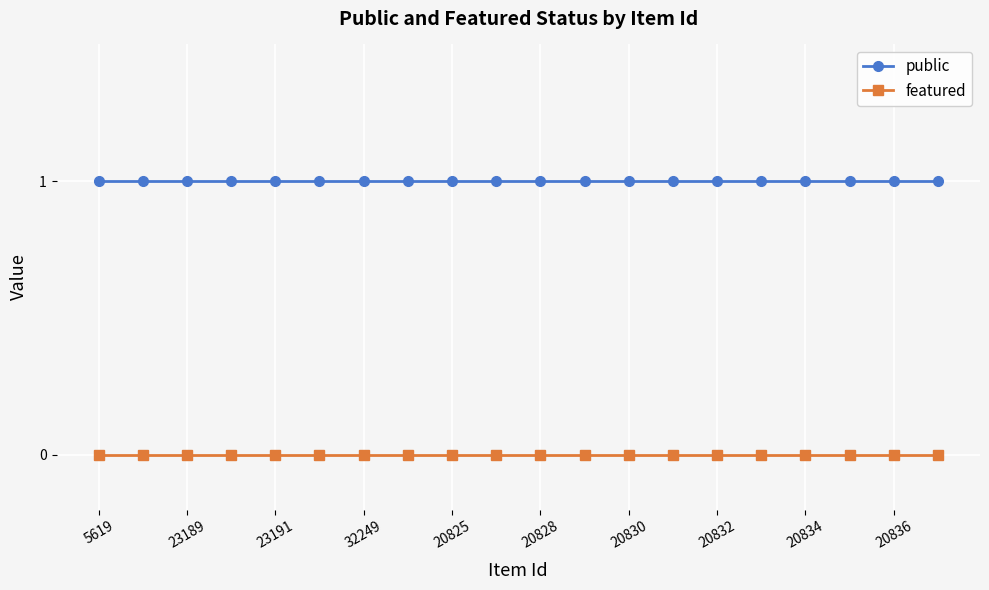

What is the value of the public point at the 13th from the left?

1